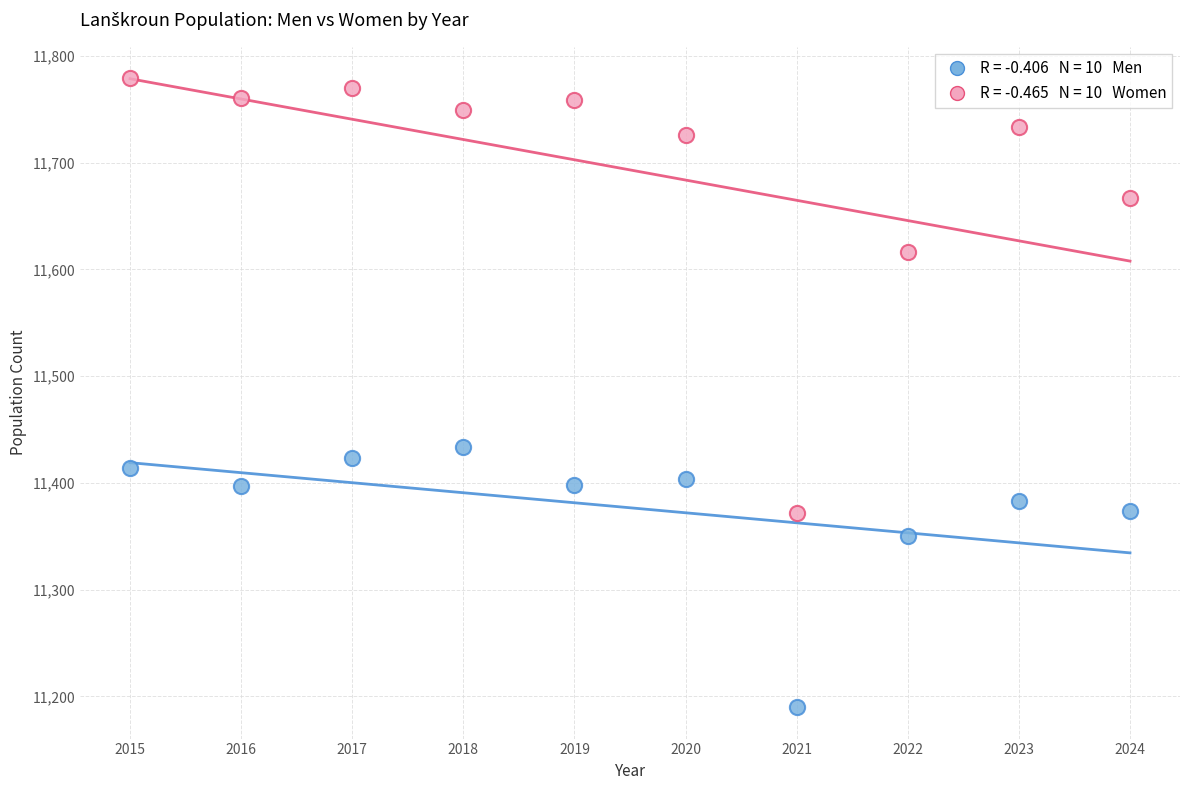

Across all series, what Y value is closest to 11484?

11434